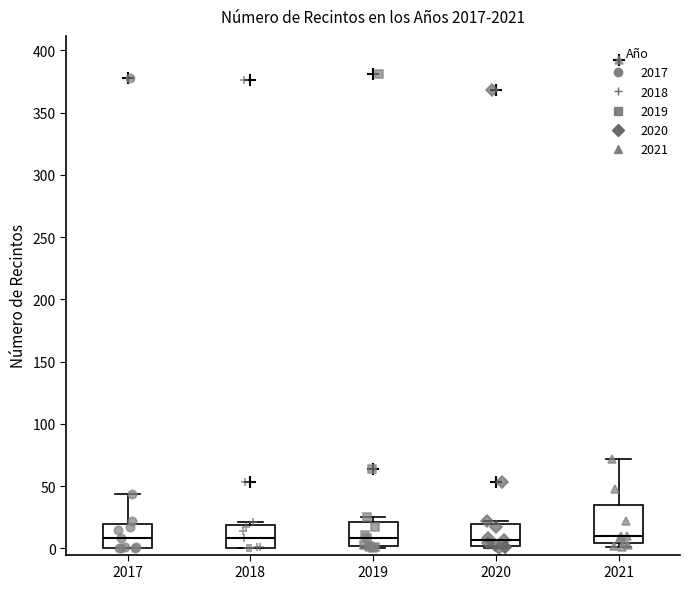

Reading left to right, transcribe this box plot: for each box, give where its median line is, the range the box spans, and where its two whiskers end, as read against the y-axis. The values are not printed on the chart, so give them approximately, as read against the axis.

2017: median 10, box 0 to 20, whiskers 0 to 45
2018: median 10, box 0 to 20, whiskers 0 to 20 (just above the box's upper edge)
2019: median 10, box 0 to 20, whiskers 0 to 25
2020: median 5, box 0 to 20, whiskers 0 (just below the box's lower edge) to 20 (just above the box's upper edge)
2021: median 10, box 5 to 35, whiskers 0 to 70